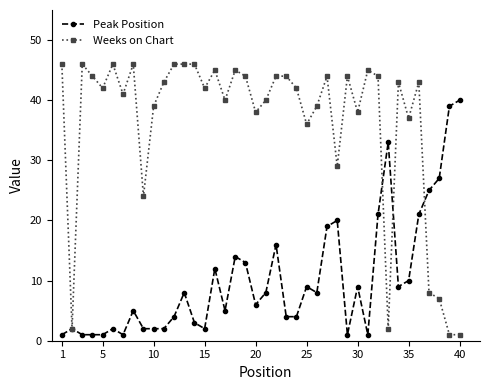

What is the average value of the Weeks on Chart series?

36